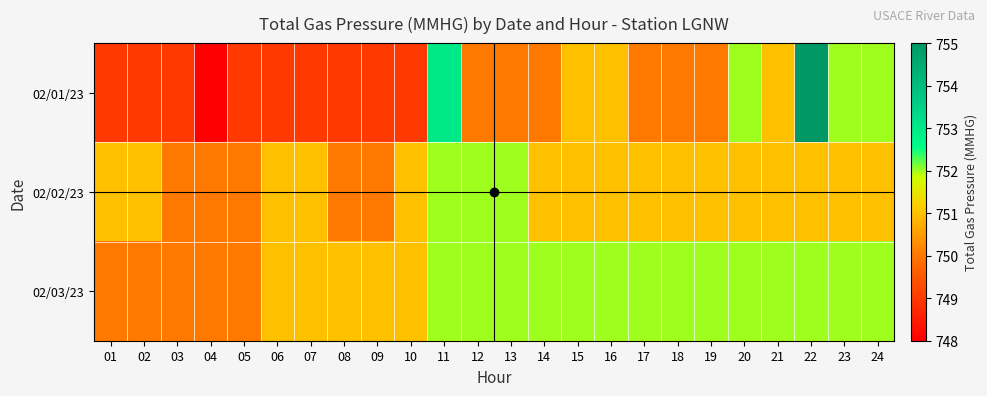

Reading left to right, transcribe all the data shown in this chart.

02/01/23: 01=749	02=749	03=749	04=748	05=749	06=749	07=749	08=749	09=749	10=749	11=753	12=750	13=750	14=750	15=751	16=751	17=750	18=750	19=750	20=752	21=751	22=755	23=752	24=752
02/02/23: 01=751	02=751	03=750	04=750	05=750	06=751	07=751	08=750	09=750	10=751	11=752	12=752	13=752	14=751	15=751	16=751	17=751	18=751	19=751	20=751	21=751	22=751	23=751	24=751
02/03/23: 01=750	02=750	03=750	04=750	05=750	06=751	07=751	08=751	09=751	10=751	11=752	12=752	13=752	14=752	15=752	16=752	17=752	18=752	19=752	20=752	21=752	22=752	23=752	24=752